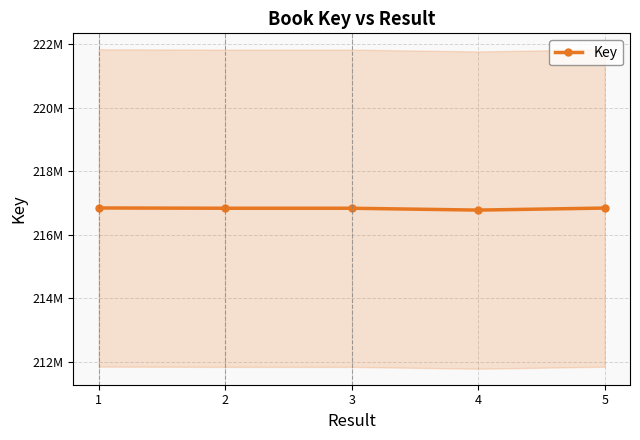

How many data points are less than 216831735?

2